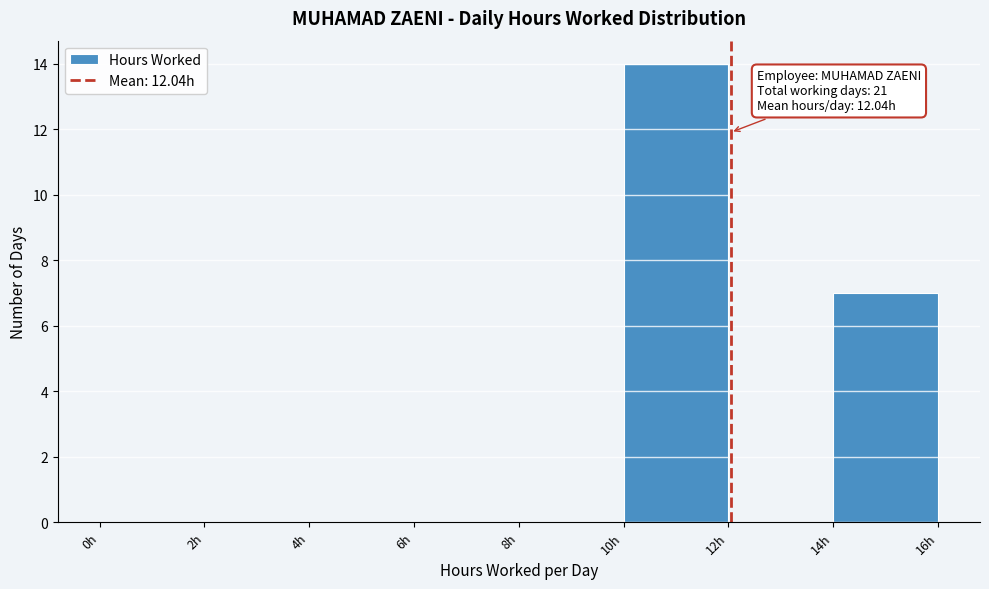

Which range on the x-axis has the tallest bar?

10 to 12